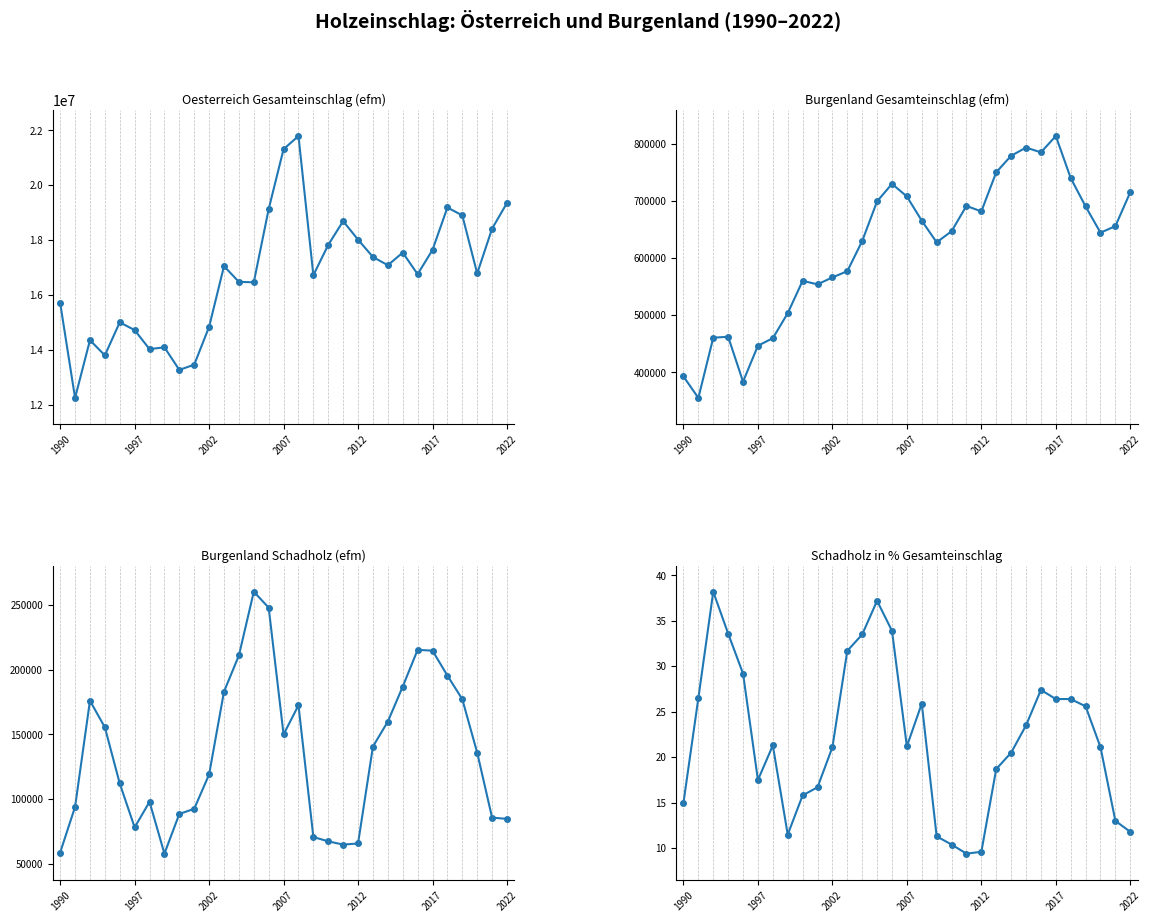

True or false: Schadholz in % Gesamteinschlag and Oesterreich Gesamteinschlag (efm) intersect in this chart.

False